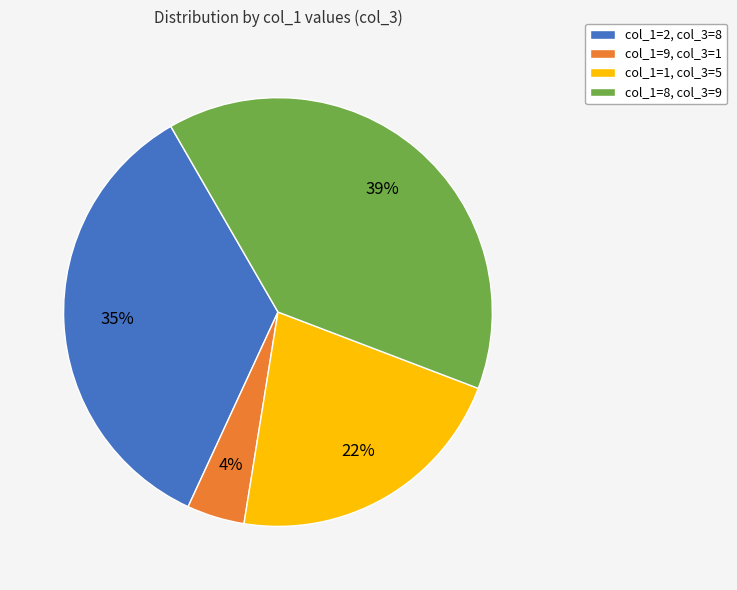

What is the smallest slice in the pie chart?

col_1=9, col_3=1